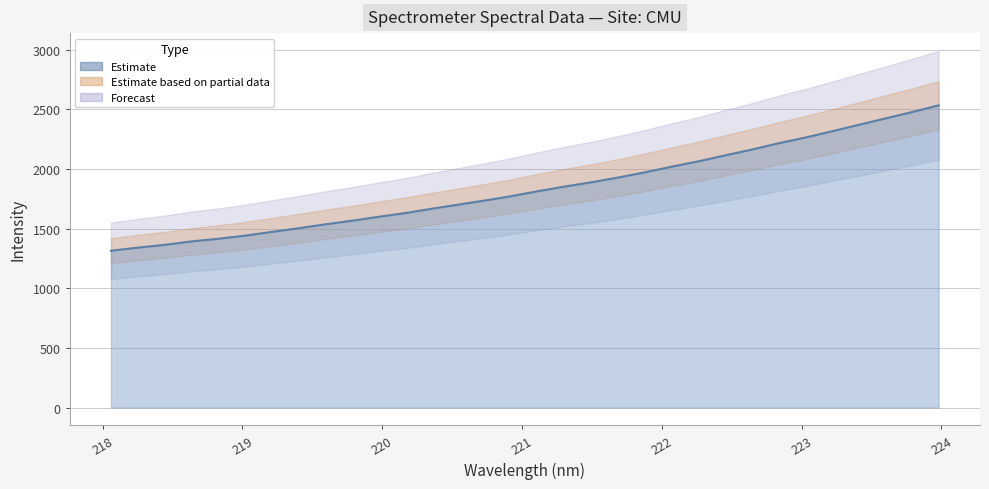

What is the sum of all values?

58846.6